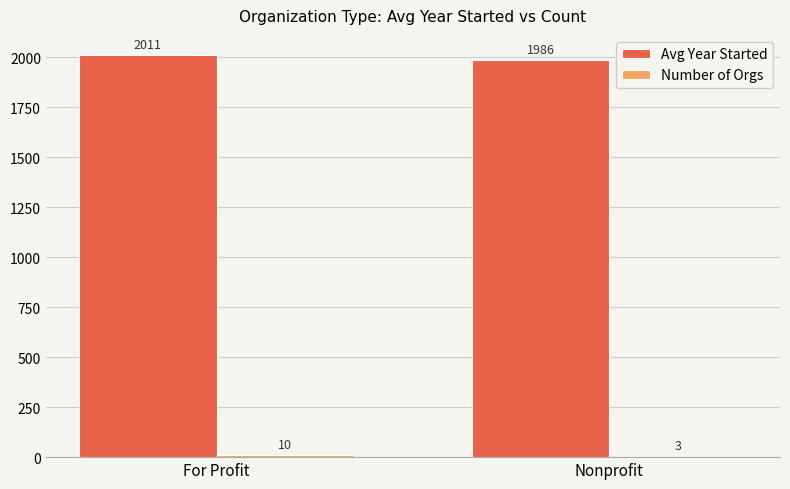

What is the total value across all series at Nonprofit?

1989